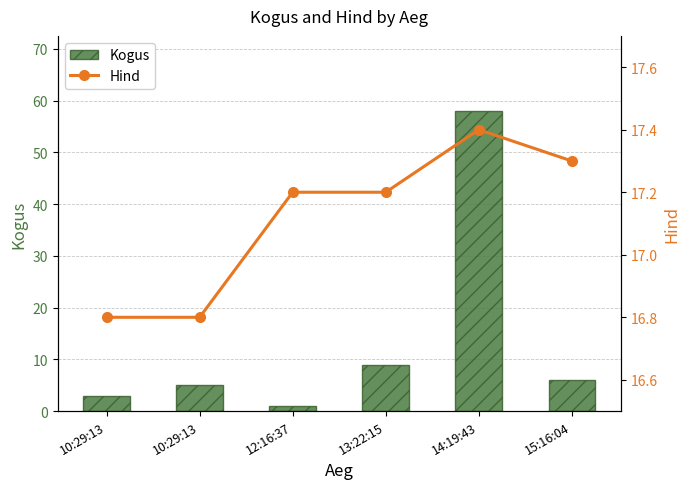

The Hind series shows 17.4 at 14:19:43. True or false?

True